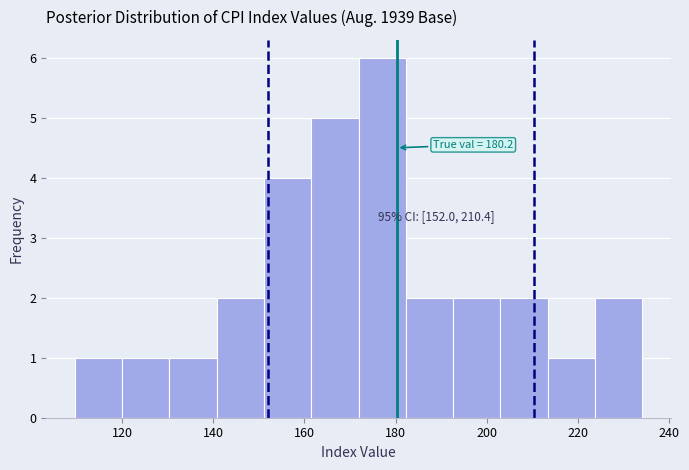

Over which range of the x-axis is the bar tallest?

172 to 182